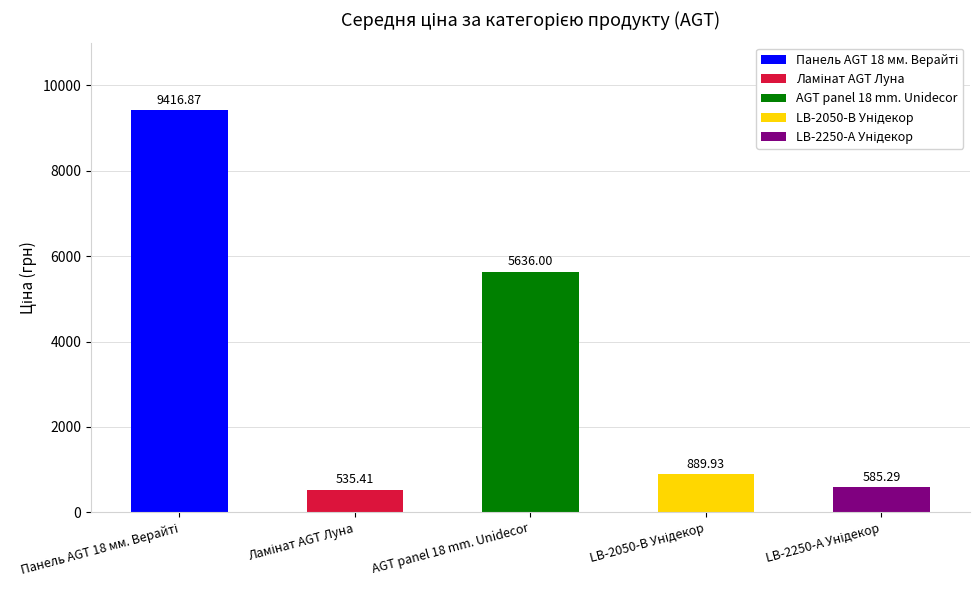

Is it true that Ламінат AGT Луна equals 220.5 at Товщина 8?

False